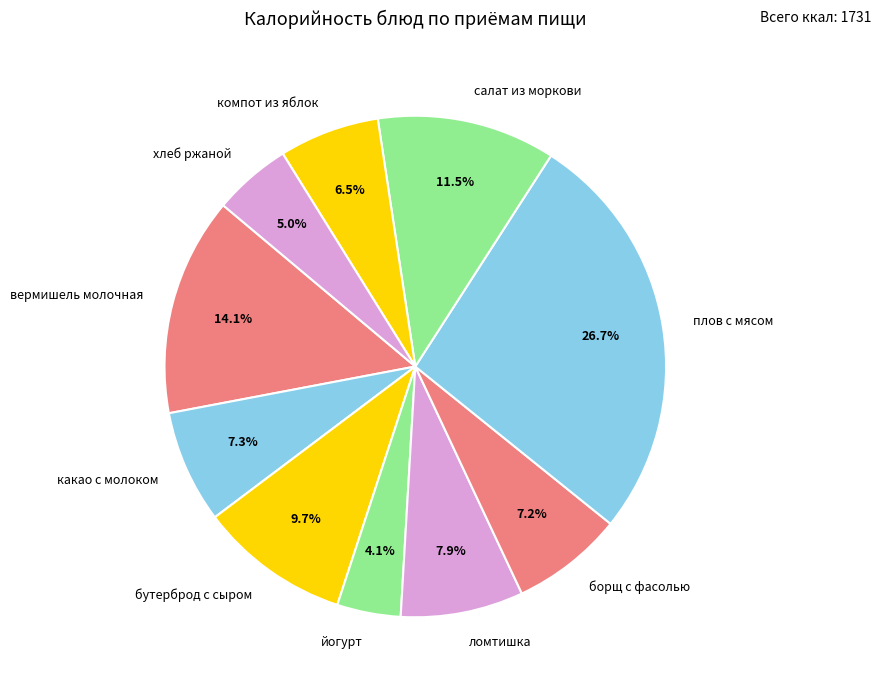

Between салат из моркови and вермишель молочная, which is larger?

вермишель молочная